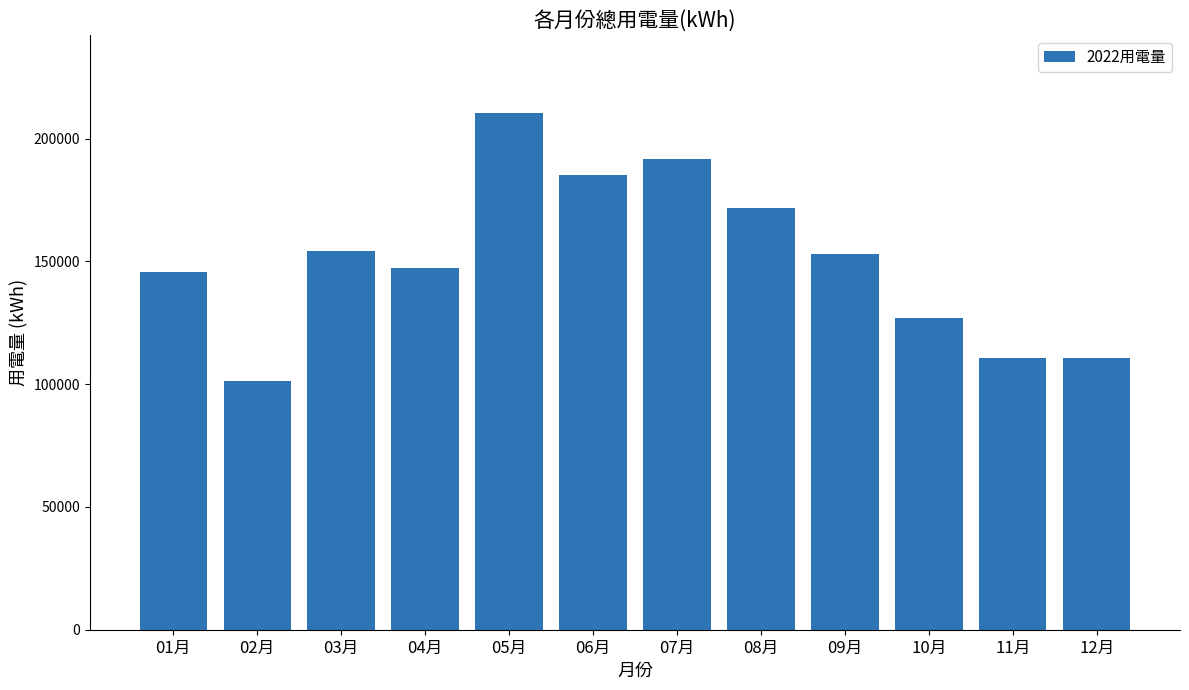

Read the value at 01月.

145560.6